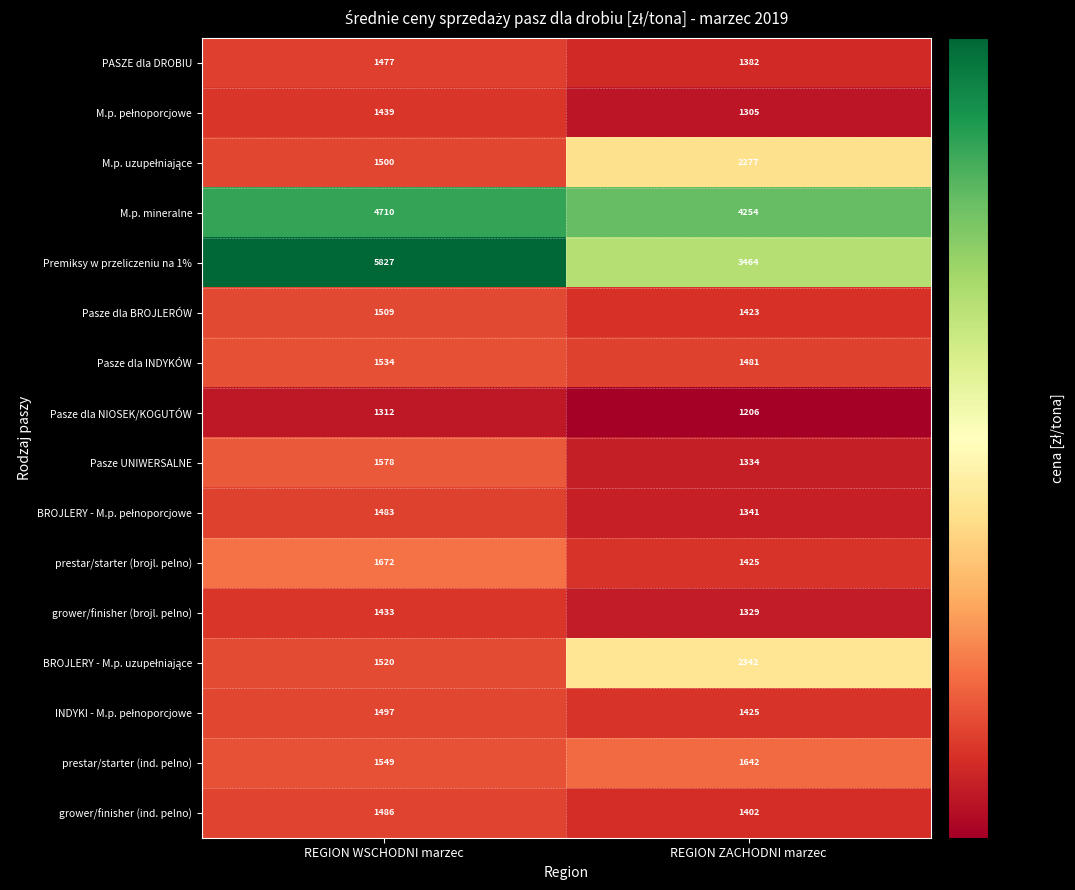

At which category is the sum across all series the highest?

REGION WSCHODNI marzec